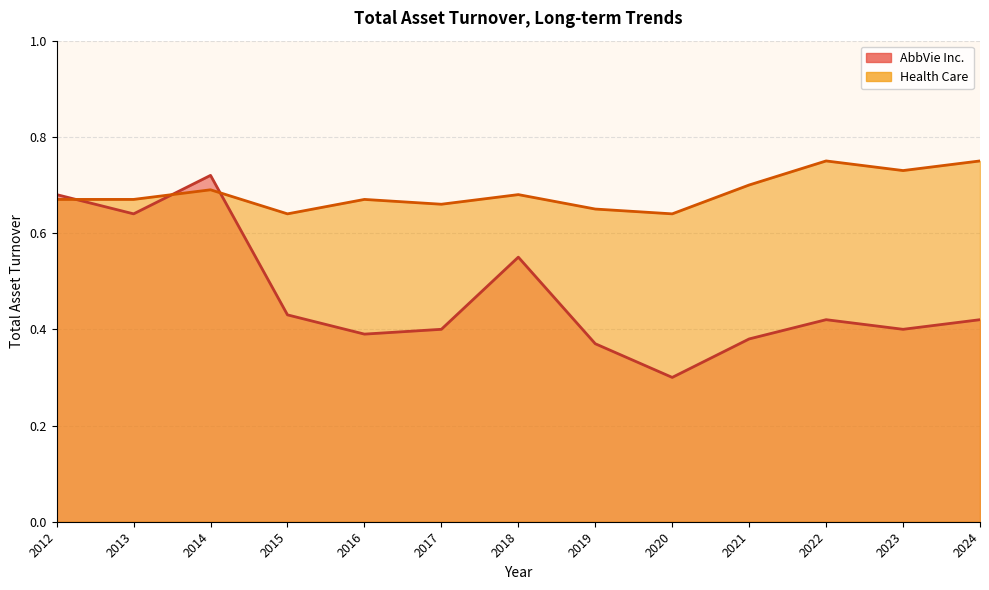

Rank the categories by Health Care value from highest to lowest.

2024, 2022, 2023, 2021, 2014, 2018, 2016, 2013, 2012, 2017, 2019, 2020, 2015